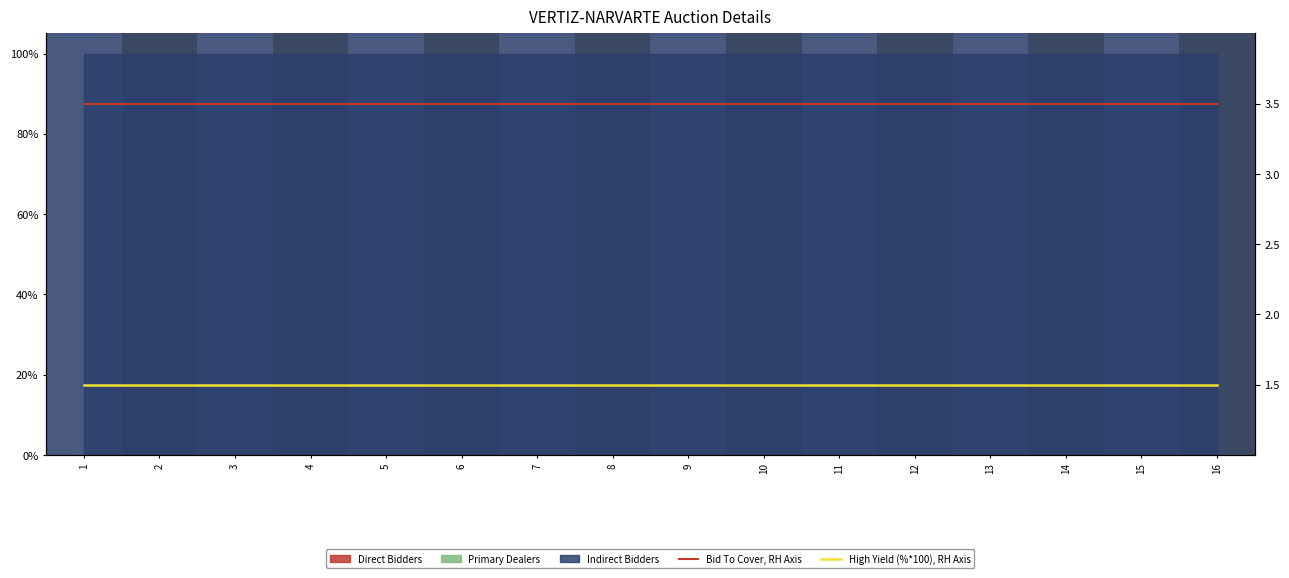

True or false: High Yield (%*100), RH Axis and Bid To Cover, RH Axis intersect in this chart.

False